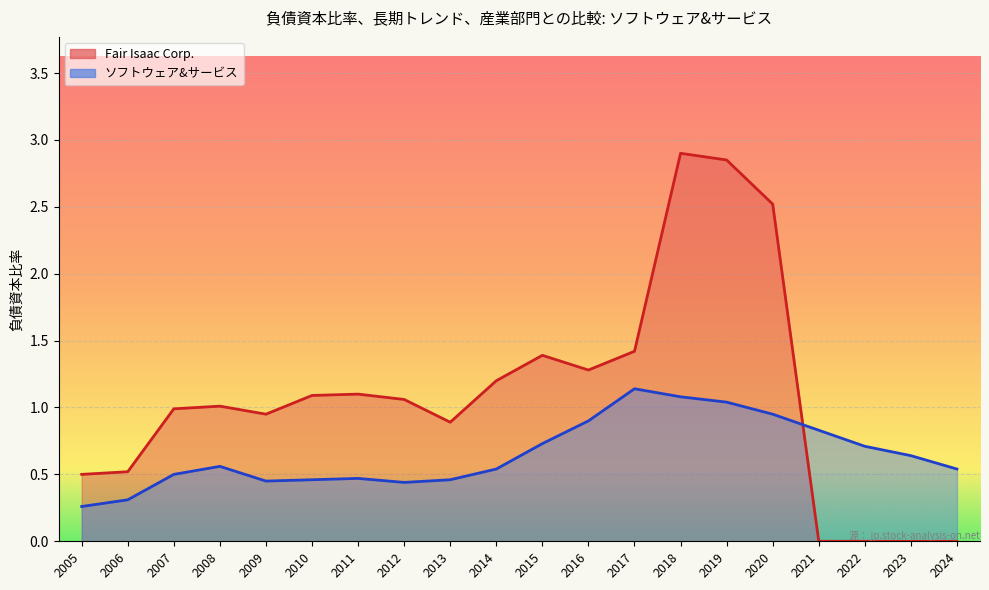

What is the difference between the maximum and minimum values in the ソフトウェア&サービス series?

0.9